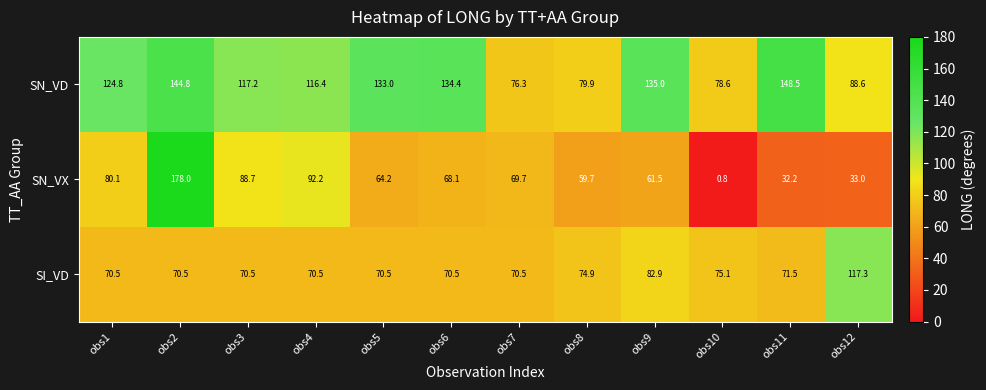

How many data points does each series have?

12